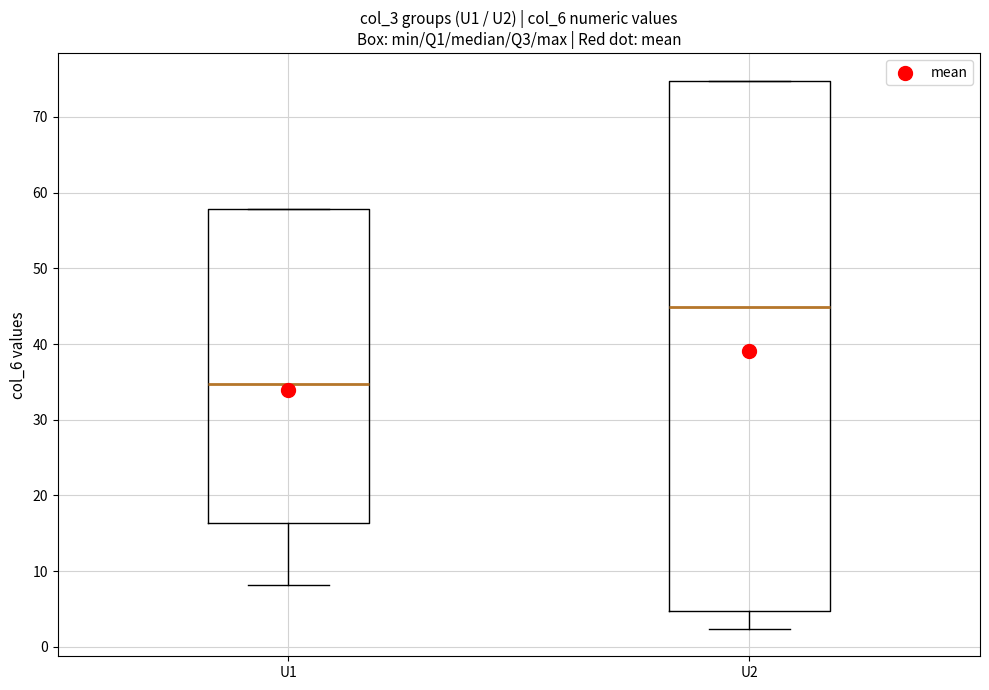

Which box has the highest median line?

U2